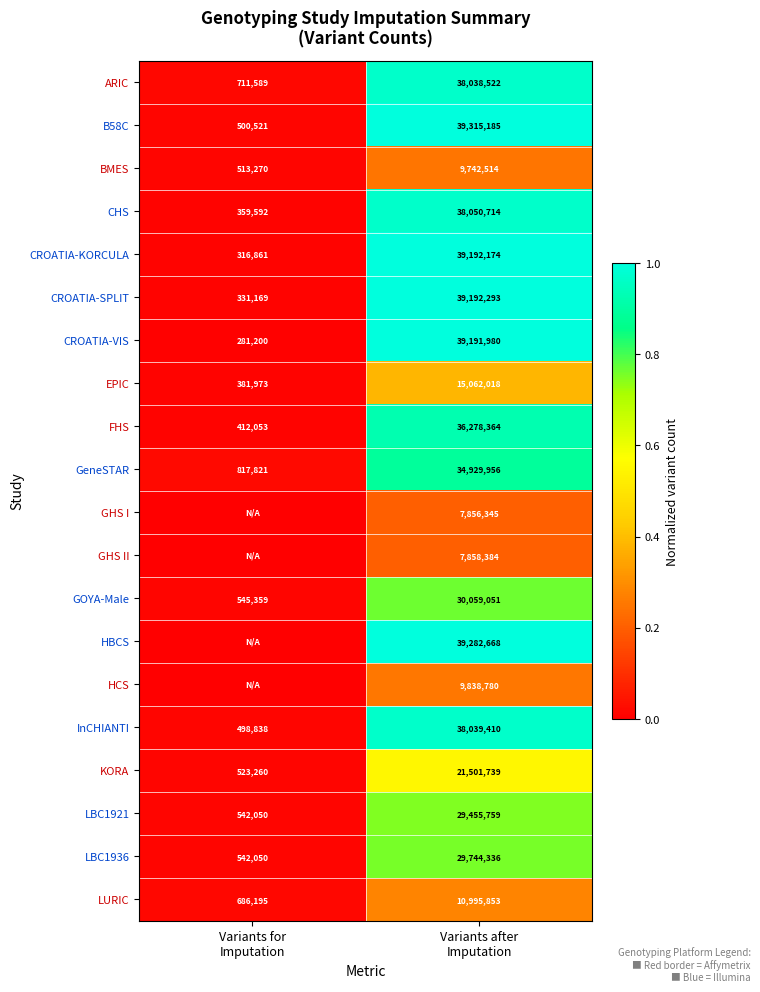

What is the highest value of the LURIC series?

10995853